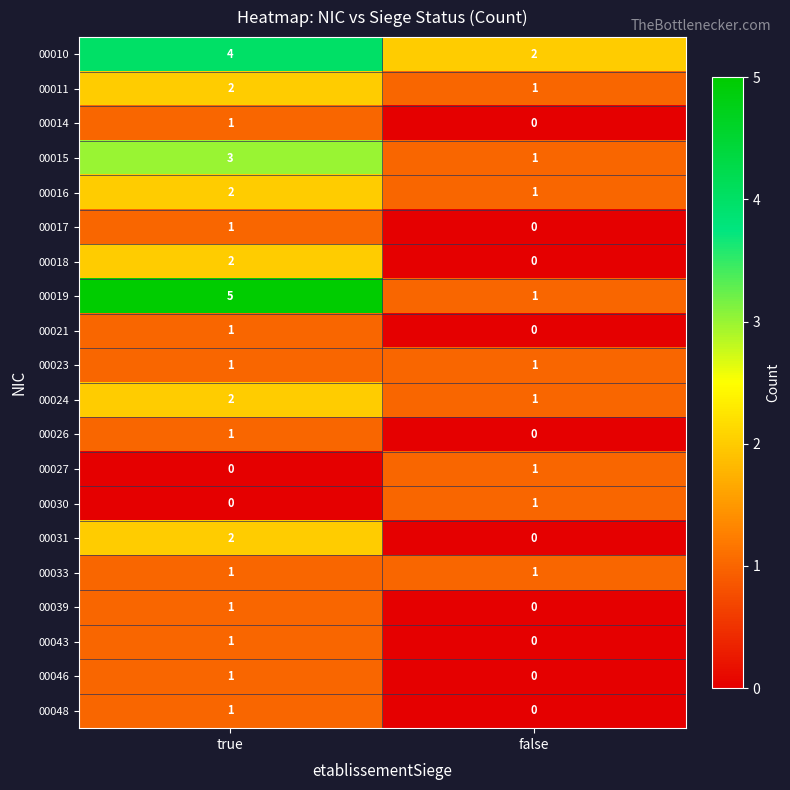

Is the value of 00021 at false greater than the value of 00019 at true?

No